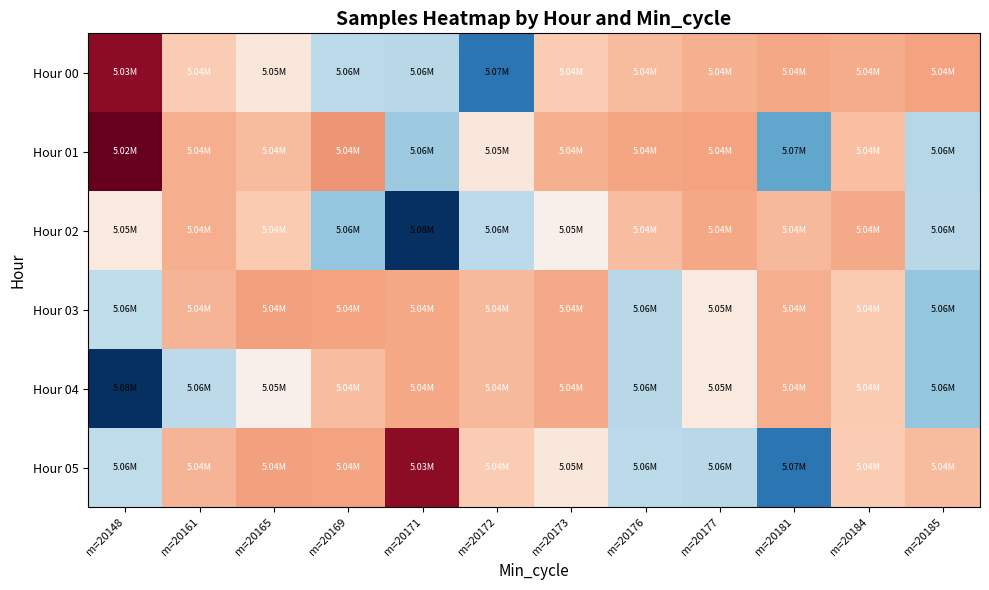

At m=20185, list the series in order from smallest to largest.

Hour 00, Hour 05, Hour 02, Hour 01, Hour 03, Hour 04